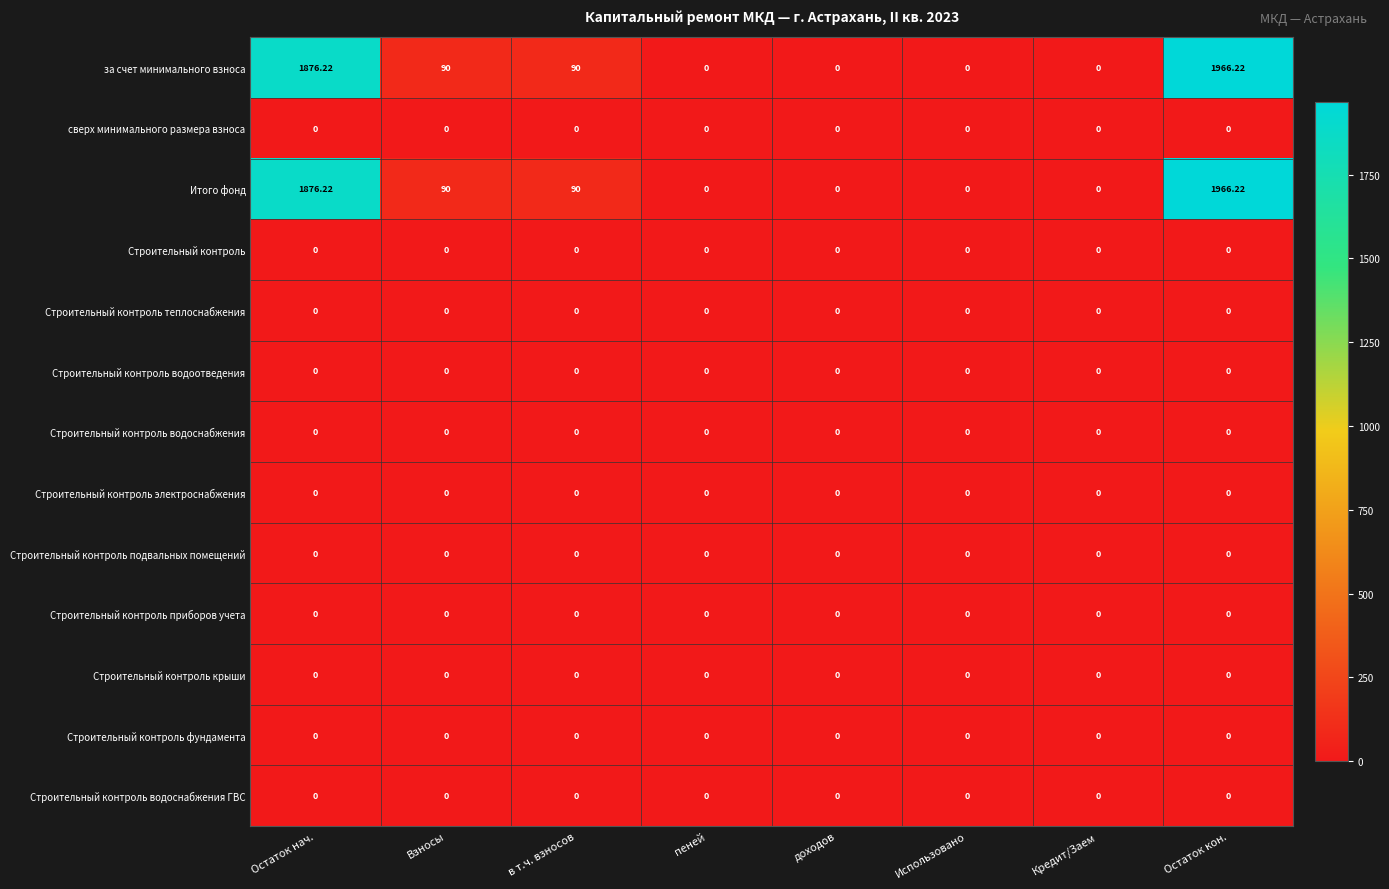

At which label does за счет минимального взноса first exceed 90?

Остаток нач.